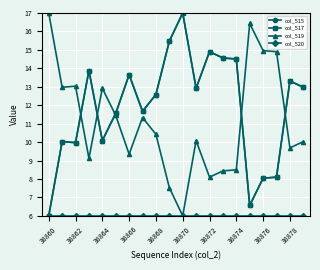

How many lines are shown in the chart?

4